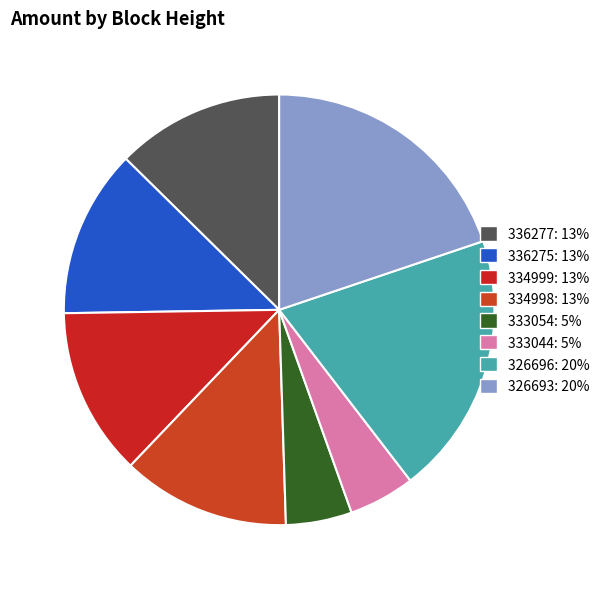

How many segments does this pie chart have?

8